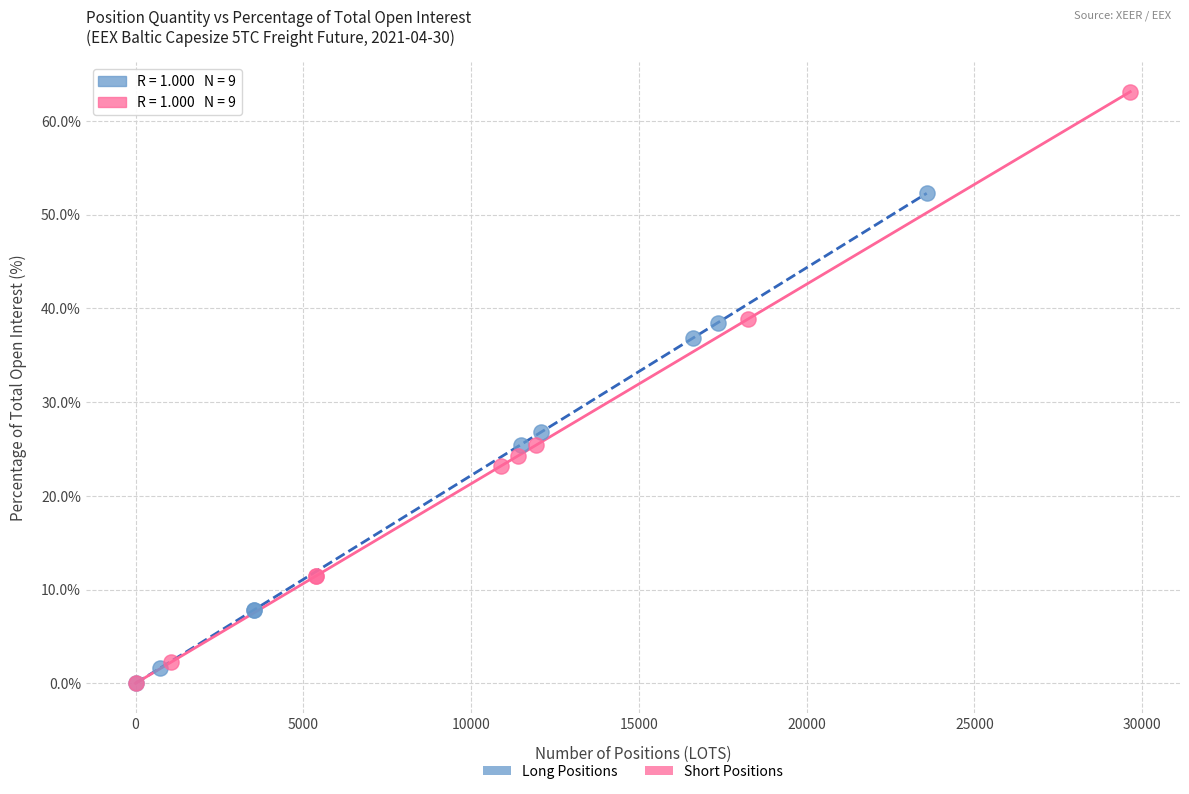

Which series has the largest Y range (max minus min)?

Short Positions